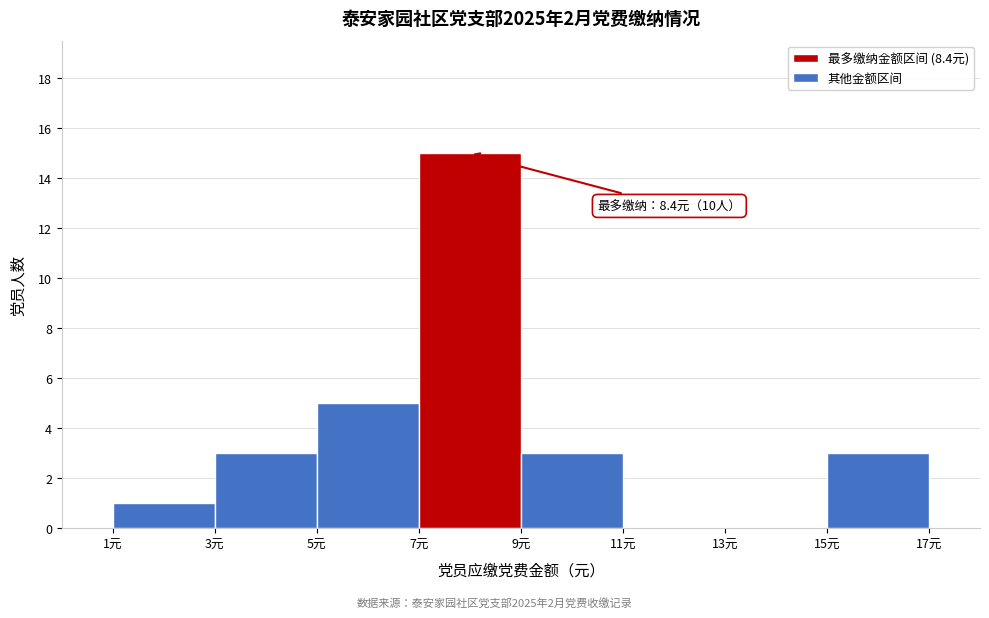

Which range on the x-axis has the tallest bar?

7 to 9